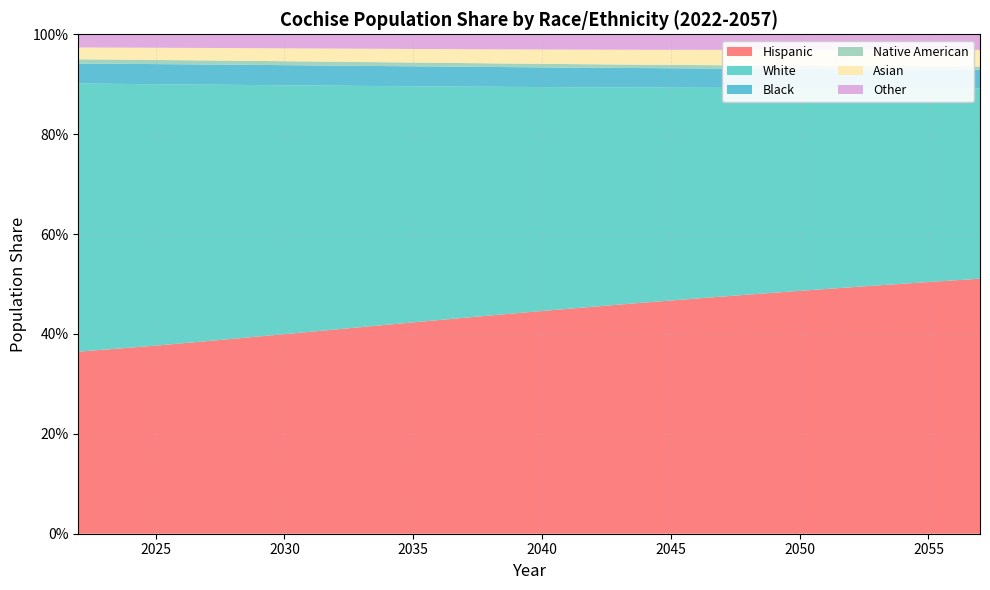

Reading right to left, what are all the values shown in this chart?

Hispanic: 0.5	0.5	0.5	0.5	0.5	0.5	0.5	0.5	0.5	0.5	0.5	0.5	0.5	0.5	0.5	0.5	0.5	0.4	0.4	0.4	0.4	0.4	0.4	0.4	0.4	0.4	0.4	0.4	0.4	0.4	0.4	0.4	0.4	0.4	0.4	0.4
White: 0.4	0.4	0.4	0.4	0.4	0.4	0.4	0.4	0.4	0.4	0.4	0.4	0.4	0.4	0.4	0.4	0.4	0.4	0.5	0.5	0.5	0.5	0.5	0.5	0.5	0.5	0.5	0.5	0.5	0.5	0.5	0.5	0.5	0.5	0.5	0.5
Black: 0.0	0.0	0.0	0.0	0.0	0.0	0.0	0.0	0.0	0.0	0.0	0.0	0.0	0.0	0.0	0.0	0.0	0.0	0.0	0.0	0.0	0.0	0.0	0.0	0.0	0.0	0.0	0.0	0.0	0.0	0.0	0.0	0.0	0.0	0.0	0.0
Native American: 0.0	0.0	0.0	0.0	0.0	0.0	0.0	0.0	0.0	0.0	0.0	0.0	0.0	0.0	0.0	0.0	0.0	0.0	0.0	0.0	0.0	0.0	0.0	0.0	0.0	0.0	0.0	0.0	0.0	0.0	0.0	0.0	0.0	0.0	0.0	0.0
Asian: 0.0	0.0	0.0	0.0	0.0	0.0	0.0	0.0	0.0	0.0	0.0	0.0	0.0	0.0	0.0	0.0	0.0	0.0	0.0	0.0	0.0	0.0	0.0	0.0	0.0	0.0	0.0	0.0	0.0	0.0	0.0	0.0	0.0	0.0	0.0	0.0
Other: 0.0	0.0	0.0	0.0	0.0	0.0	0.0	0.0	0.0	0.0	0.0	0.0	0.0	0.0	0.0	0.0	0.0	0.0	0.0	0.0	0.0	0.0	0.0	0.0	0.0	0.0	0.0	0.0	0.0	0.0	0.0	0.0	0.0	0.0	0.0	0.0